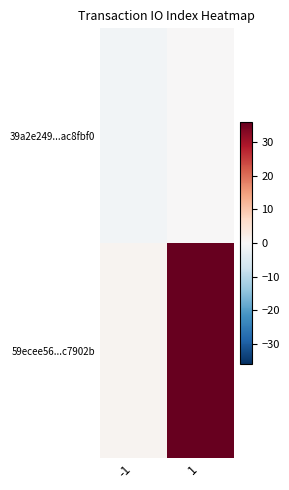

Reading right to left, what are all the values shown in this chart?

39a2e249...ac8fbf0: 1=0	-1=-1
59ecee56...c7902b: 1=36	-1=1